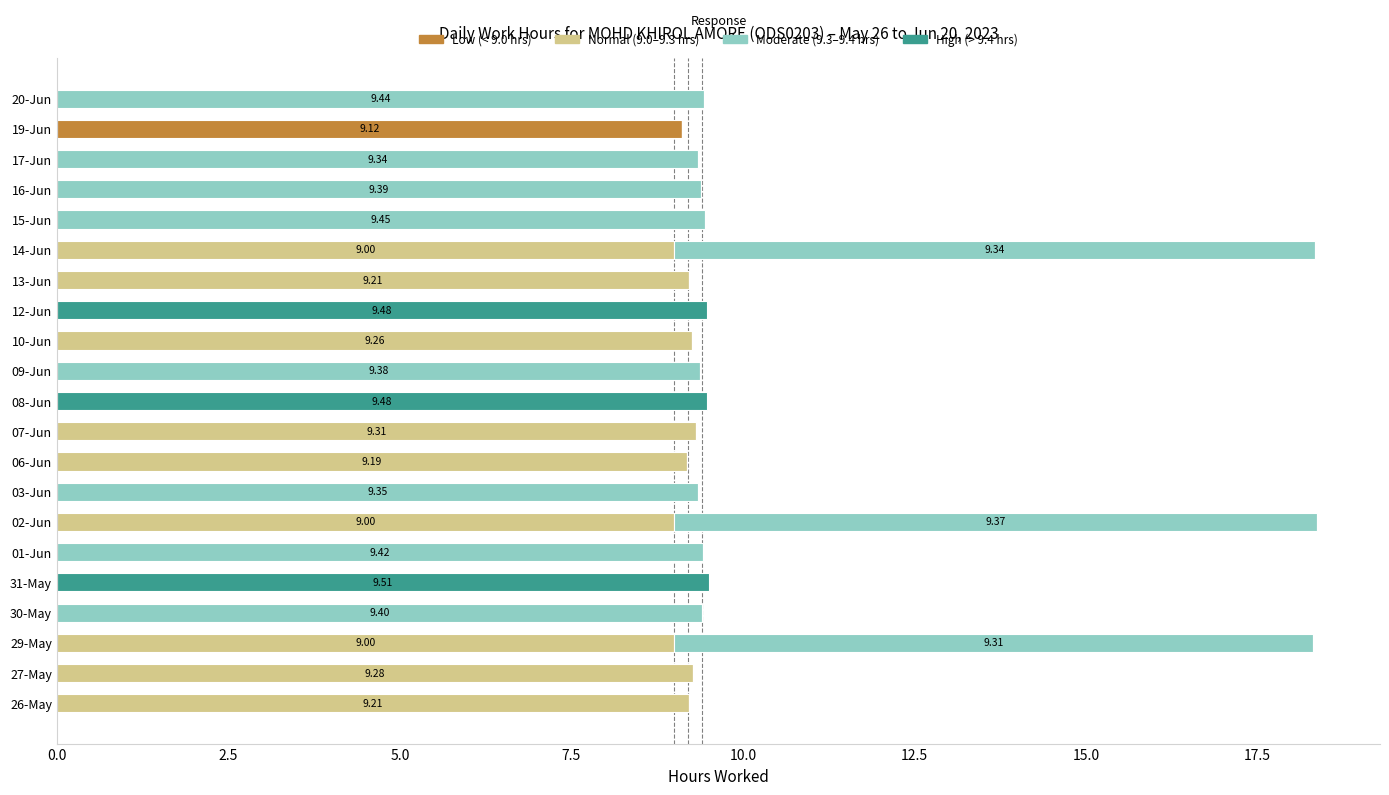

How many distinct data groups are displayed?

4